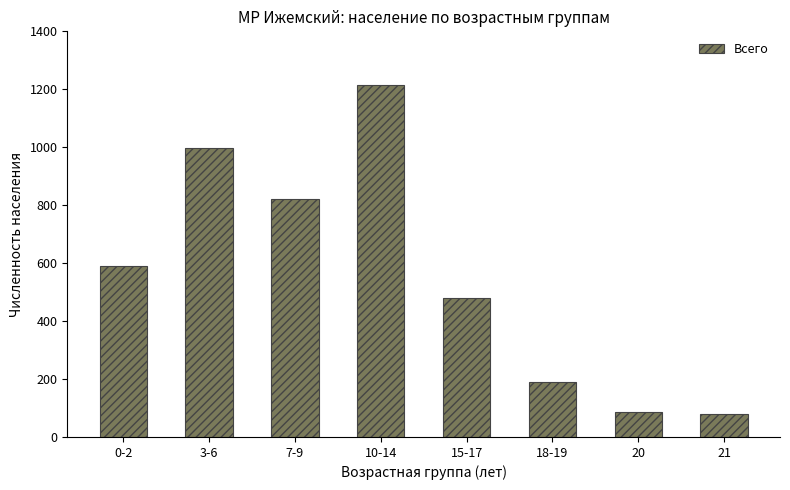

What is the maximum value shown in the chart?

1216